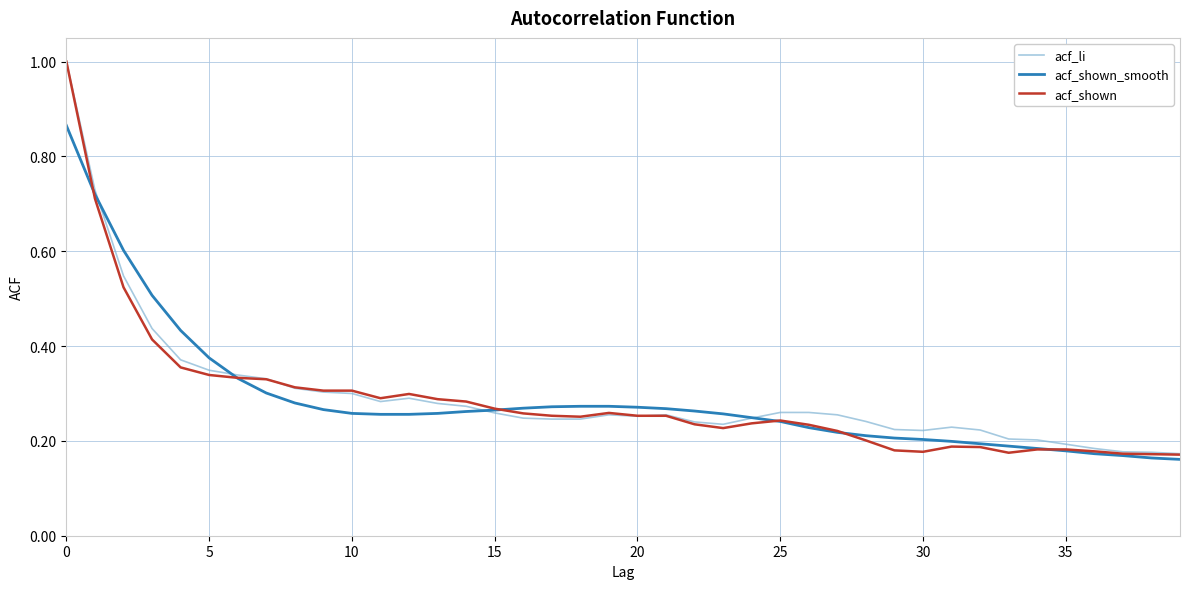

Which series has the largest range (max minus min)?

acf_shown